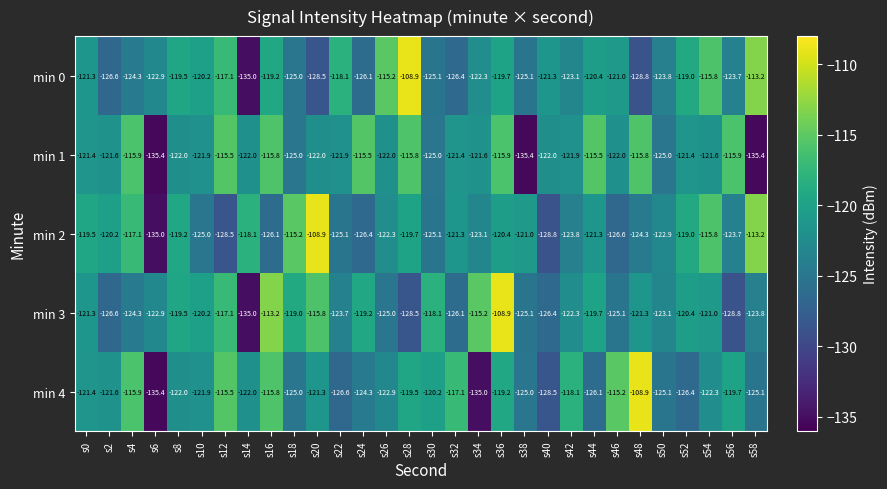

What is the approximate value of min 1 at s38?

-135.4